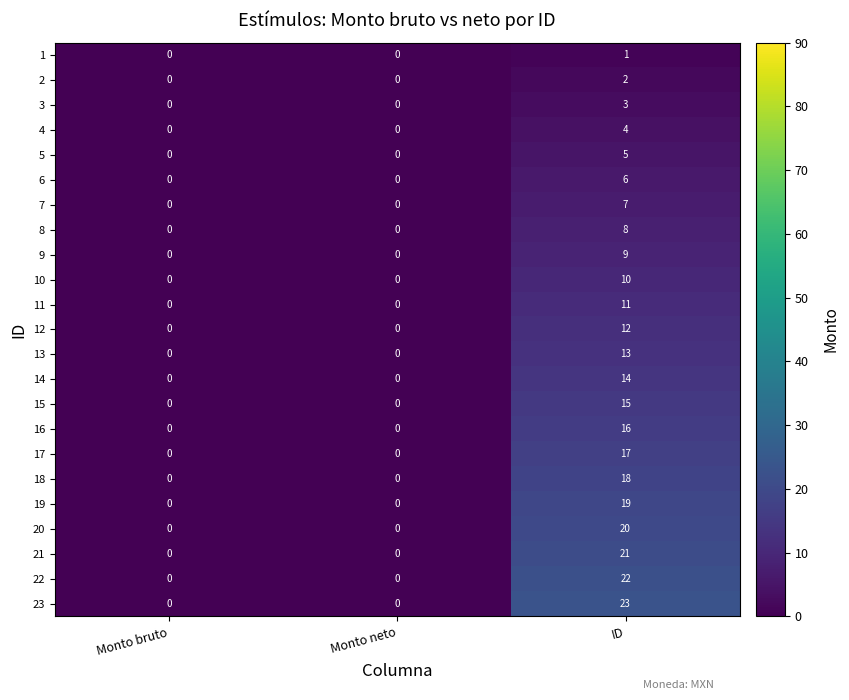

At which label does 12 reach its peak?

ID